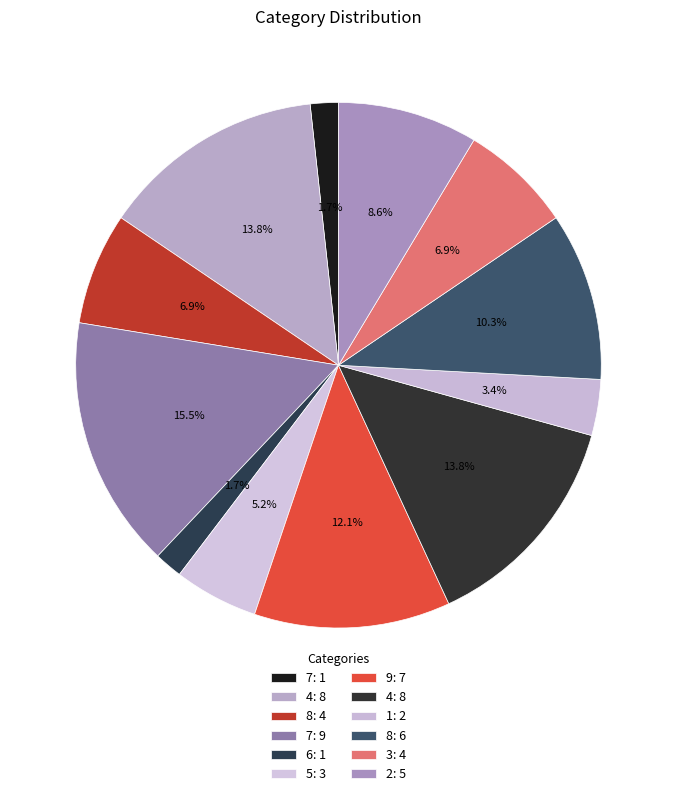

How many segments does this pie chart have?

12